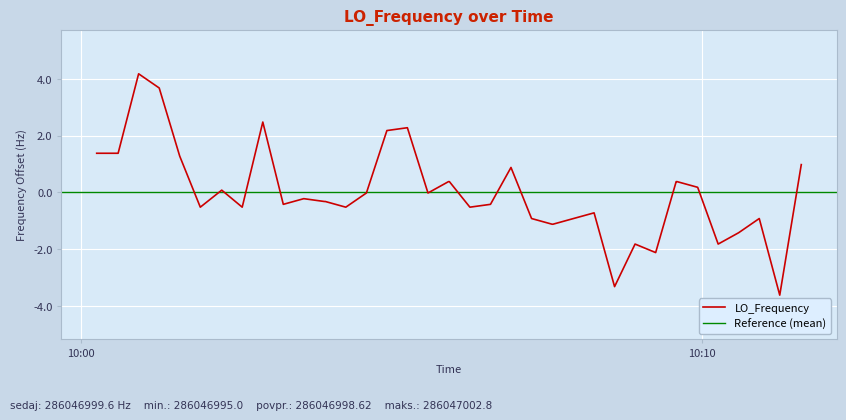

Does the chart display data point markers on the line(s)?

No